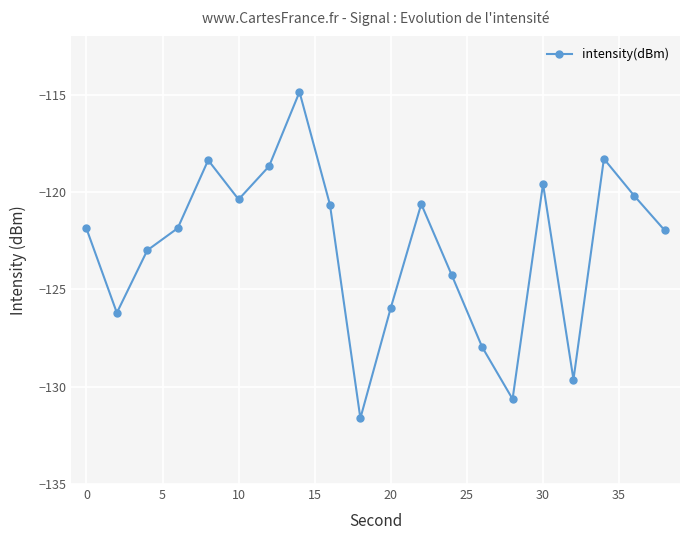

What is the value of the 10th point from the left?

-131.6